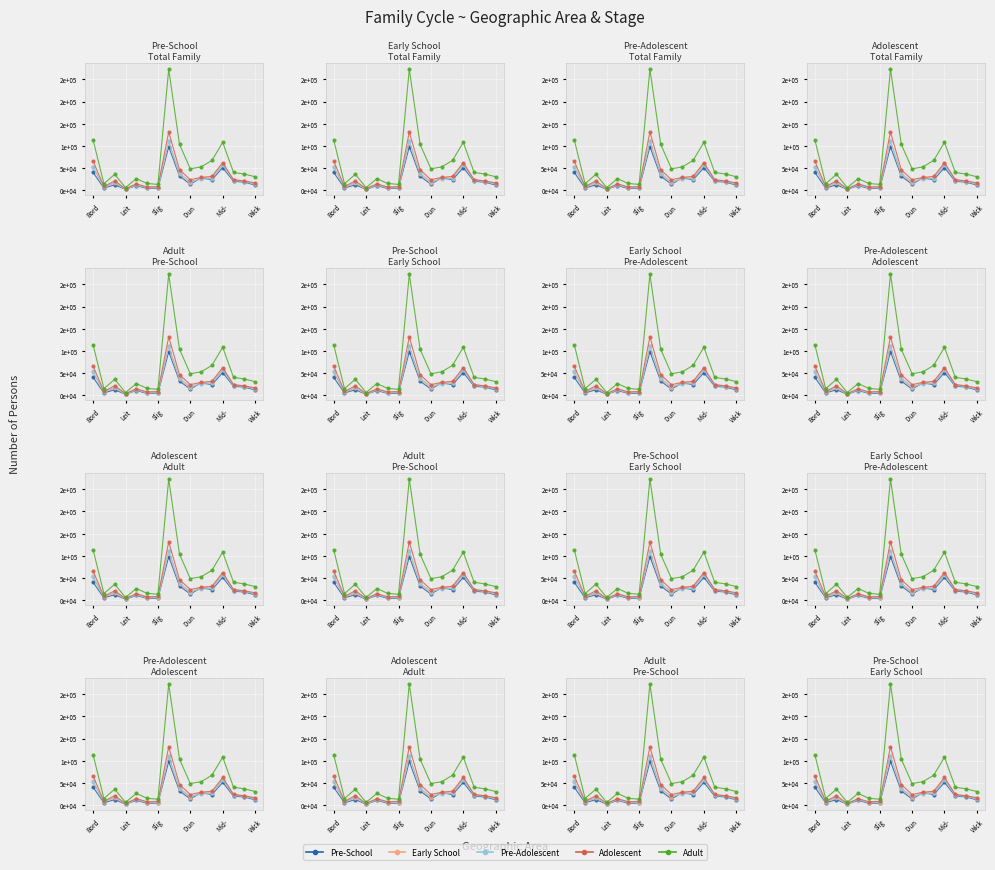

What is the minimum value shown in the chart?

2429